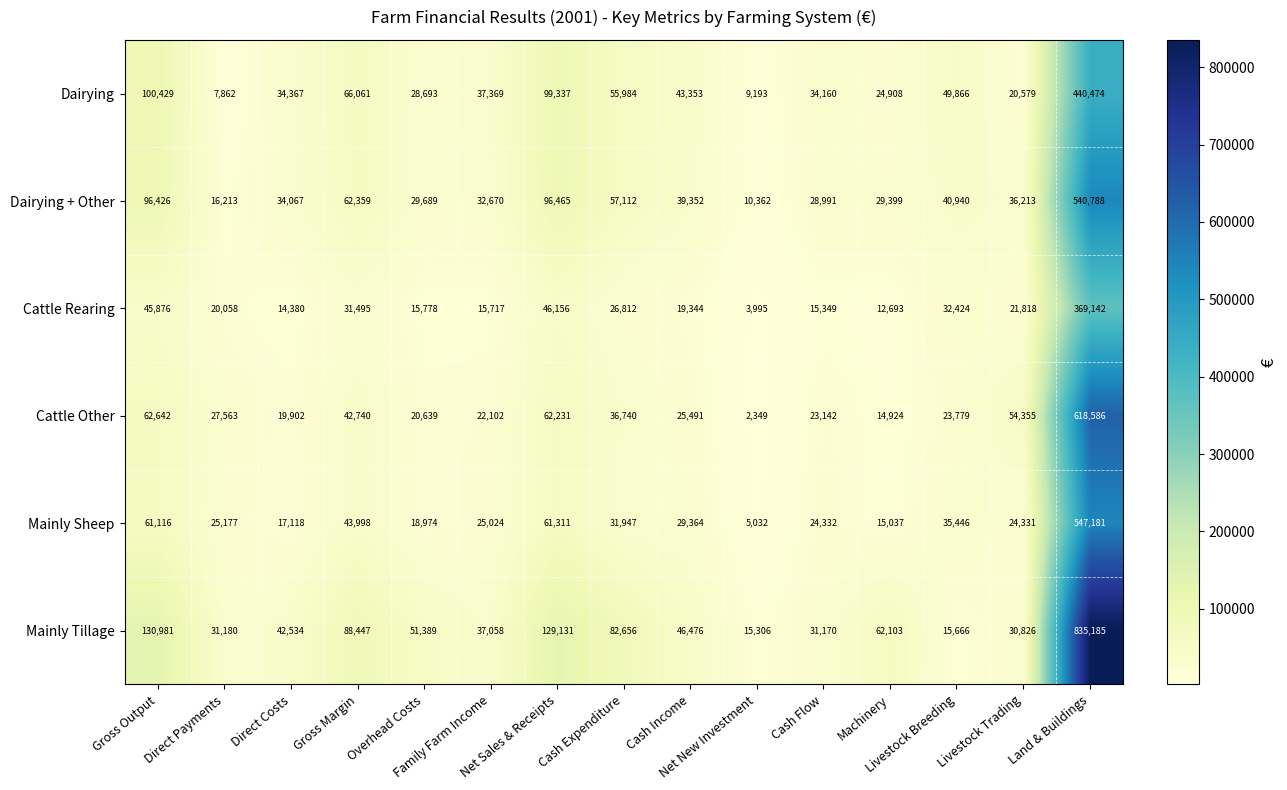

What is the minimum value for Mainly Tillage?

15306